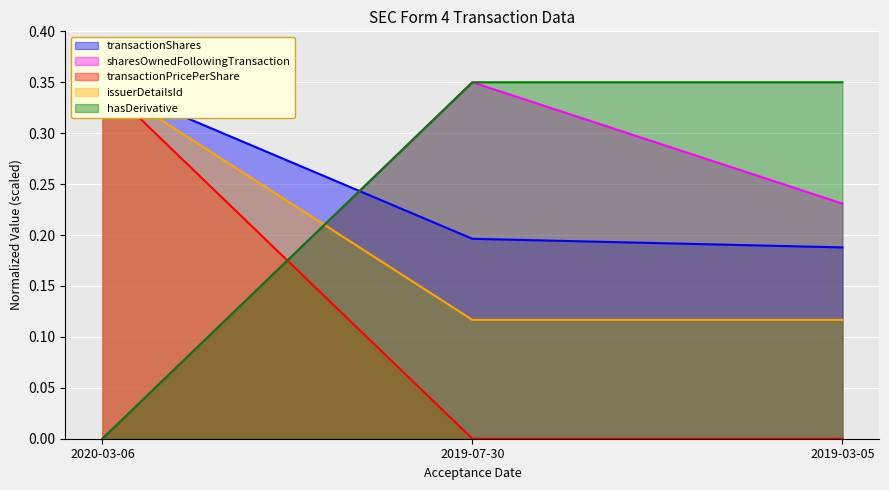

Is it true that sharesOwnedFollowingTransaction equals 0.0 at 2020-03-06?

True